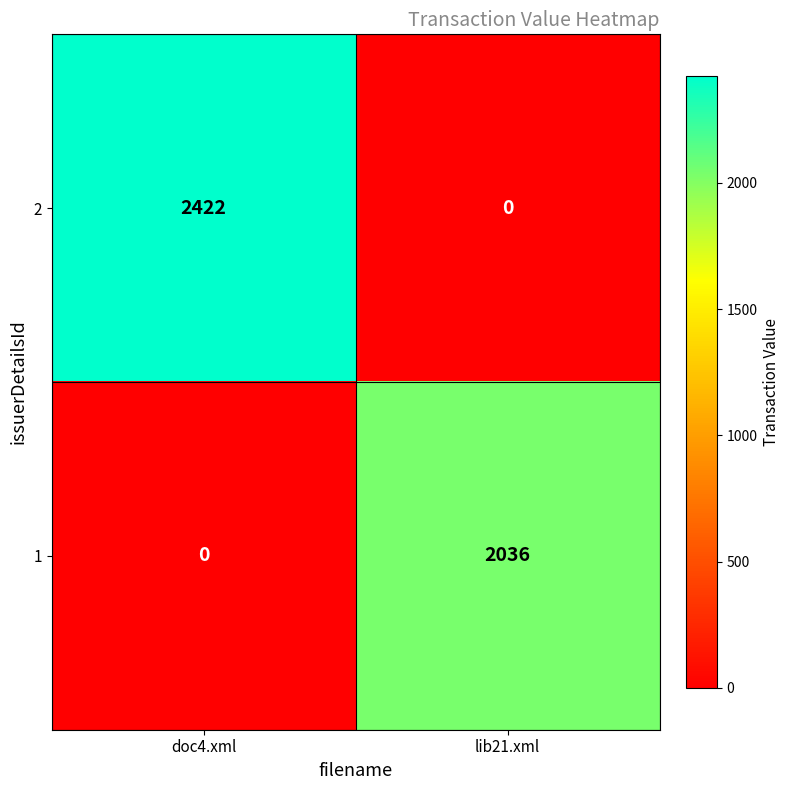

The value of 1 at doc4.xml is 1136. True or false?

False